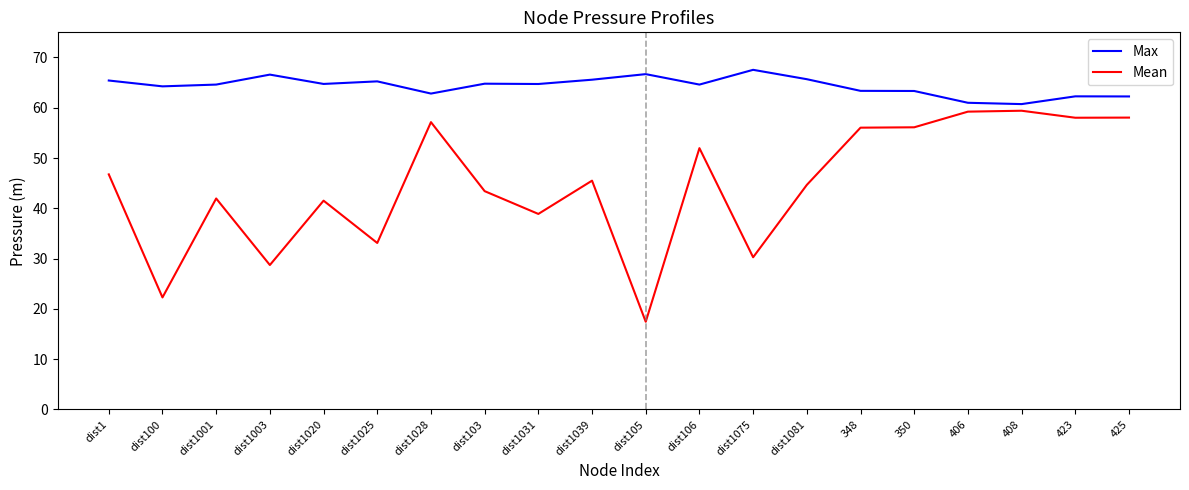

Is it true that Mean equals 59.9 at dist1081?

False